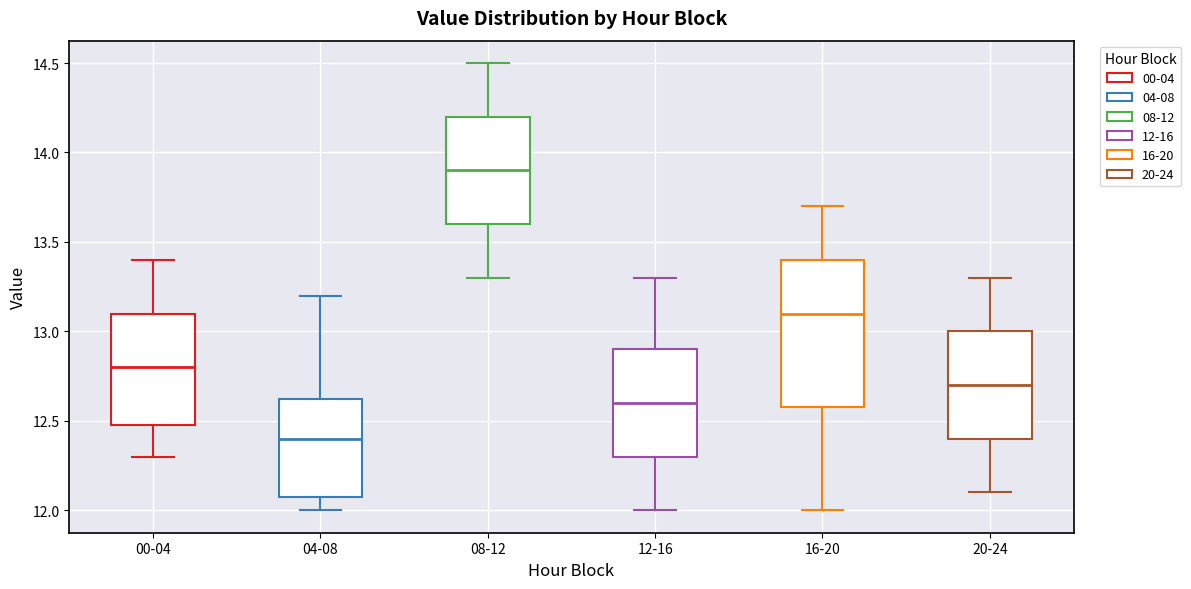

Where does the upper whisker of the box for 08-12 end on the y-axis? The values are not printed on the chart, so give them approximately, as read against the axis.

14.50